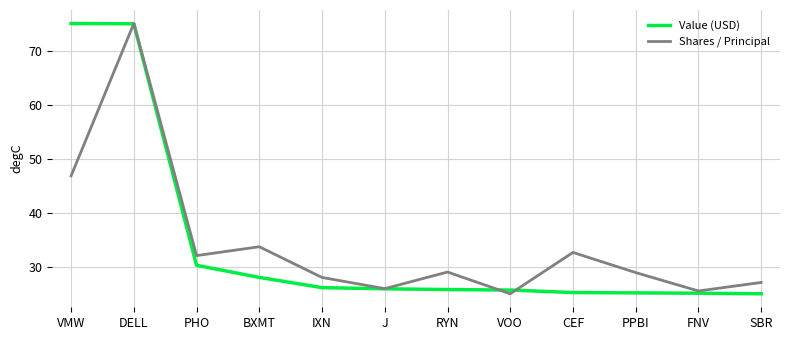

Is this an area chart (filled region under the line)?

No